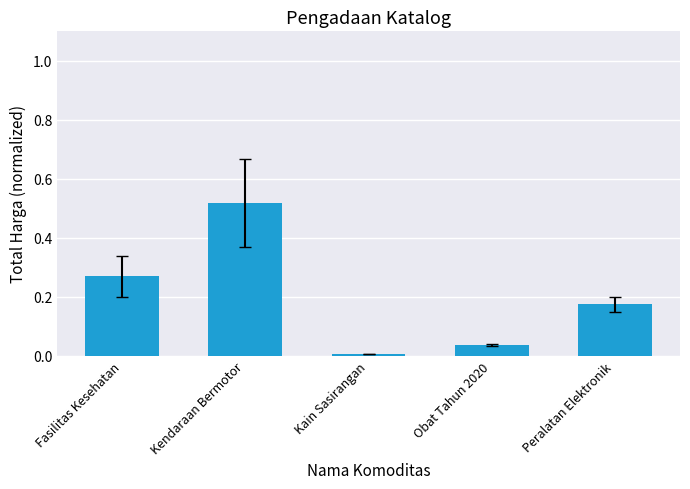

What is the sum of all values?

1.0